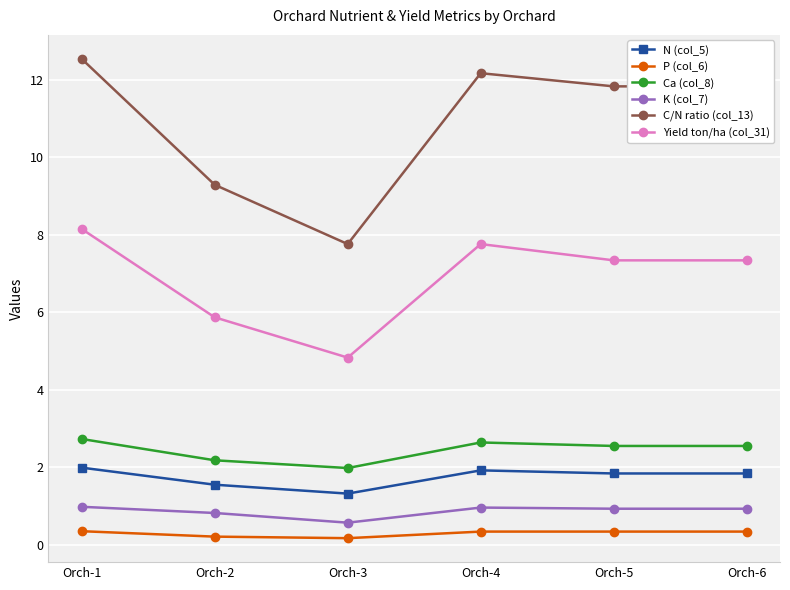

At how many categories does at least one series exceed 2?

6